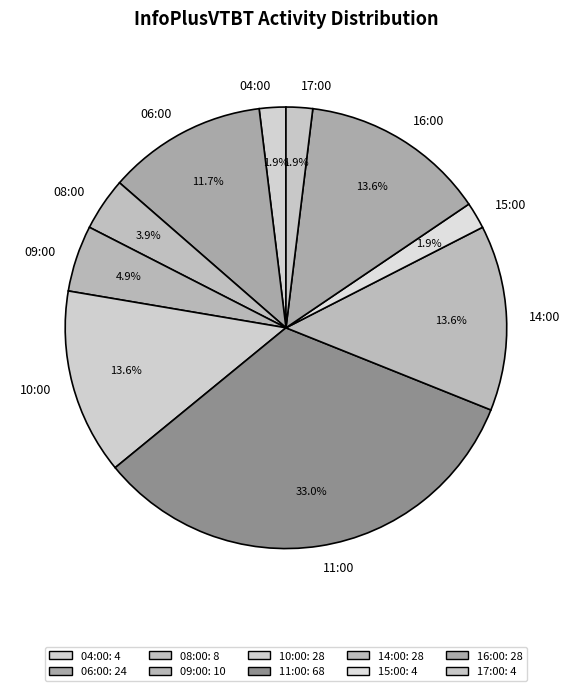

To the nearest percent, what is the difference between the largest and smallest slice percentages?

31%